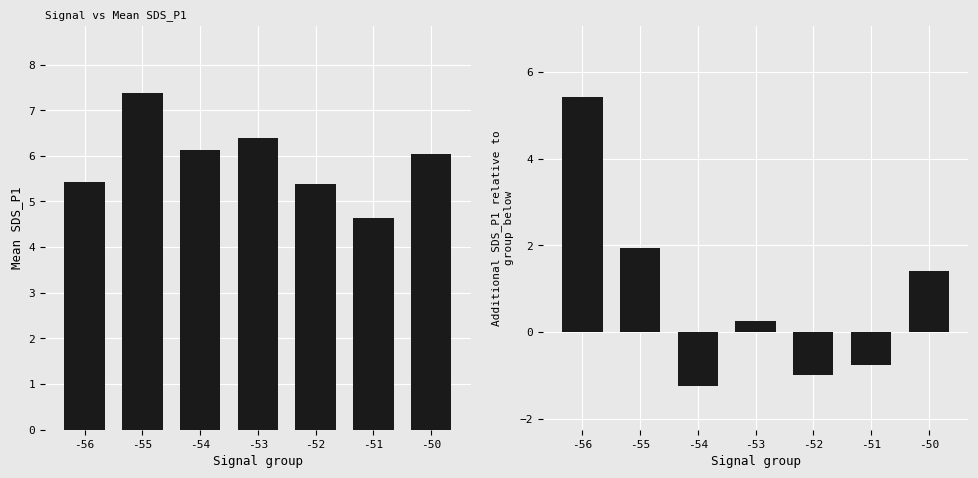

List the series in order of their peak value, highest first.

Mean SDS_P1, Additional SDS_P1